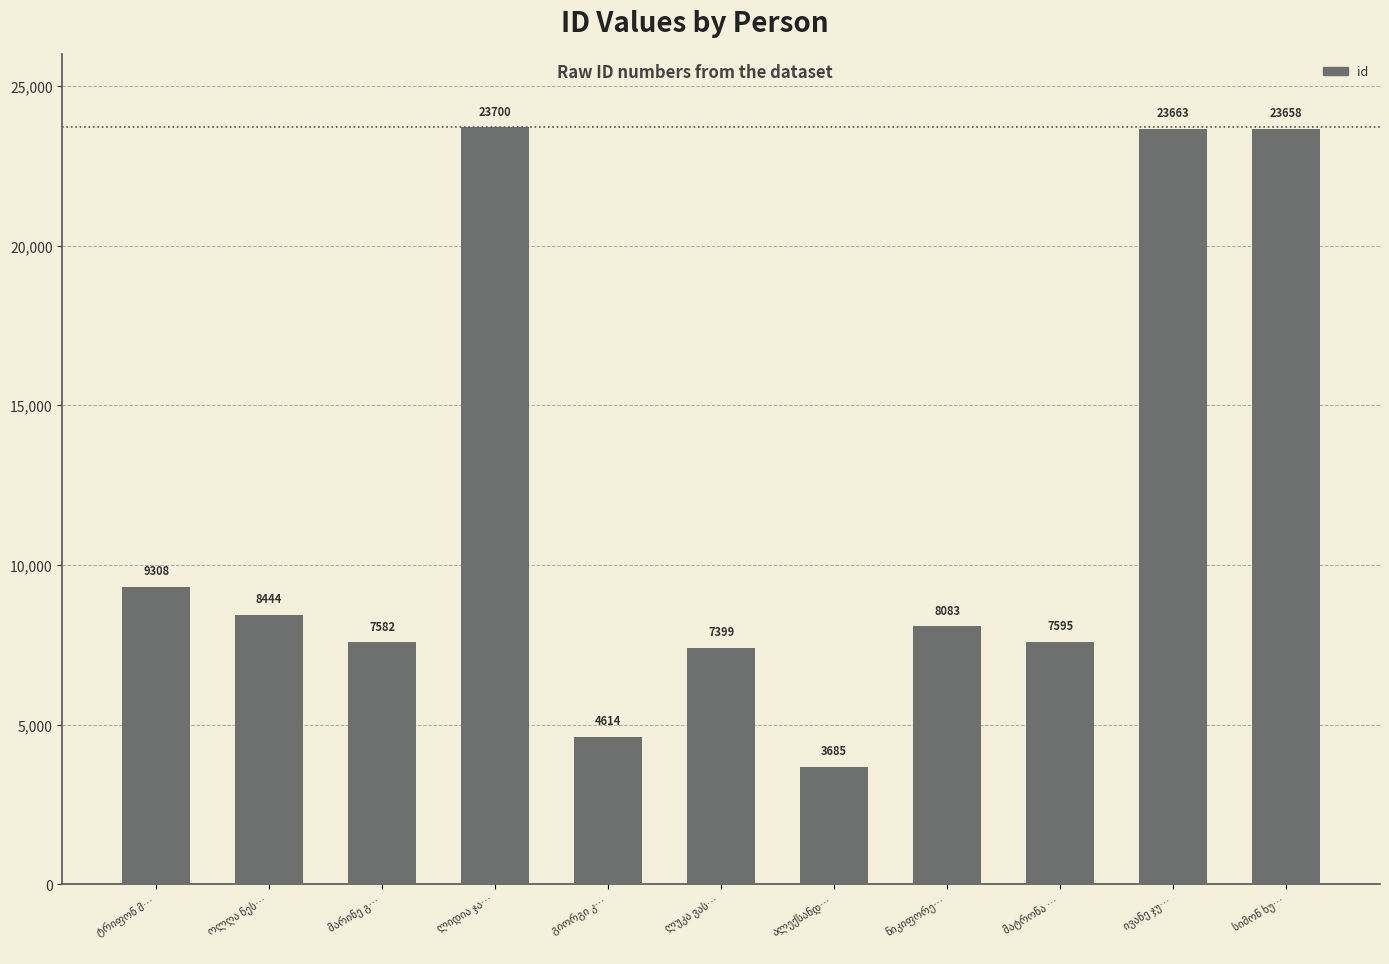

What is the sum of all values?

127731